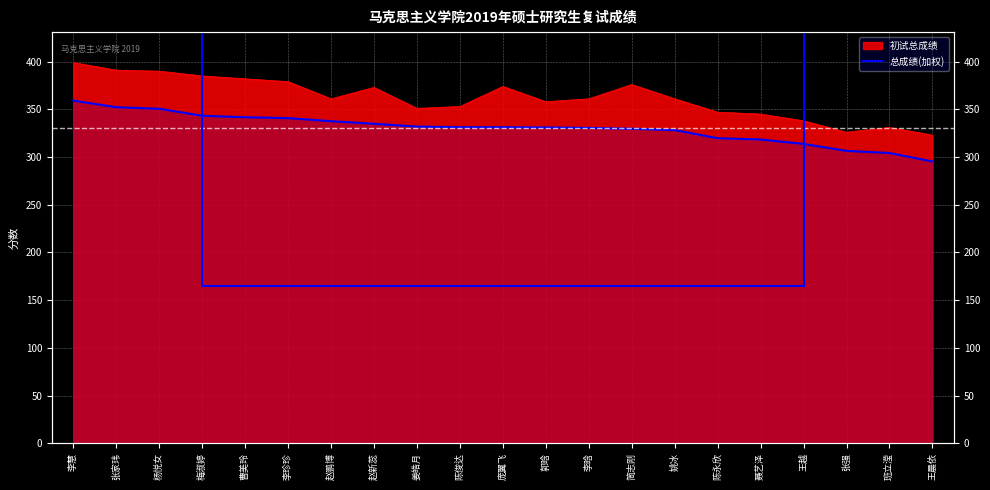

What is the label of the 16th point from the right?

李珍珍